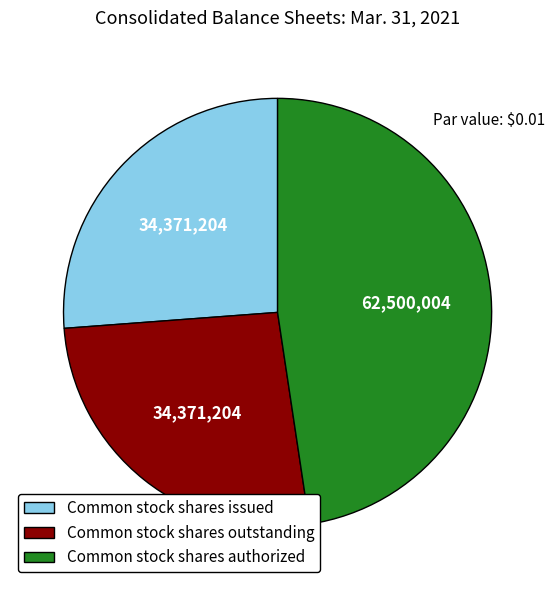

Combined, do Common stock shares issued and Common stock shares outstanding account for over 50%?

Yes